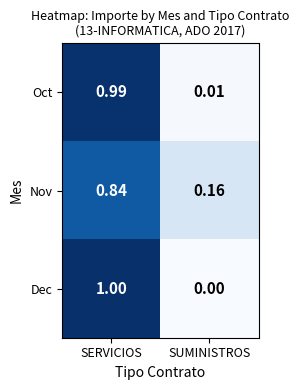

At which label does Oct reach its peak?

SERVICIOS